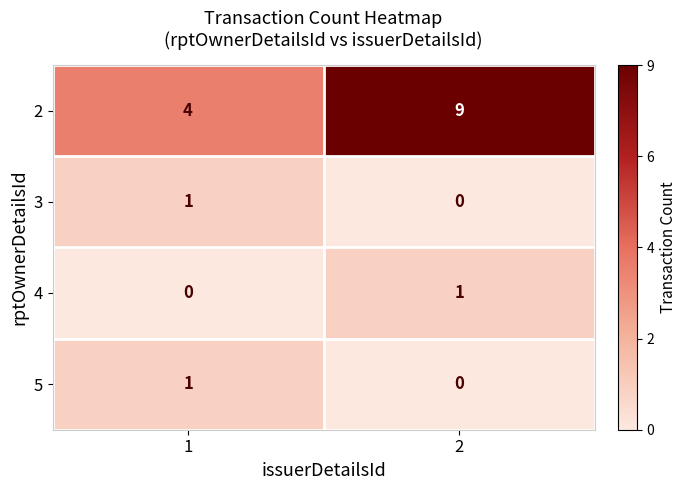

The 5 series shows 1 at 1. True or false?

True